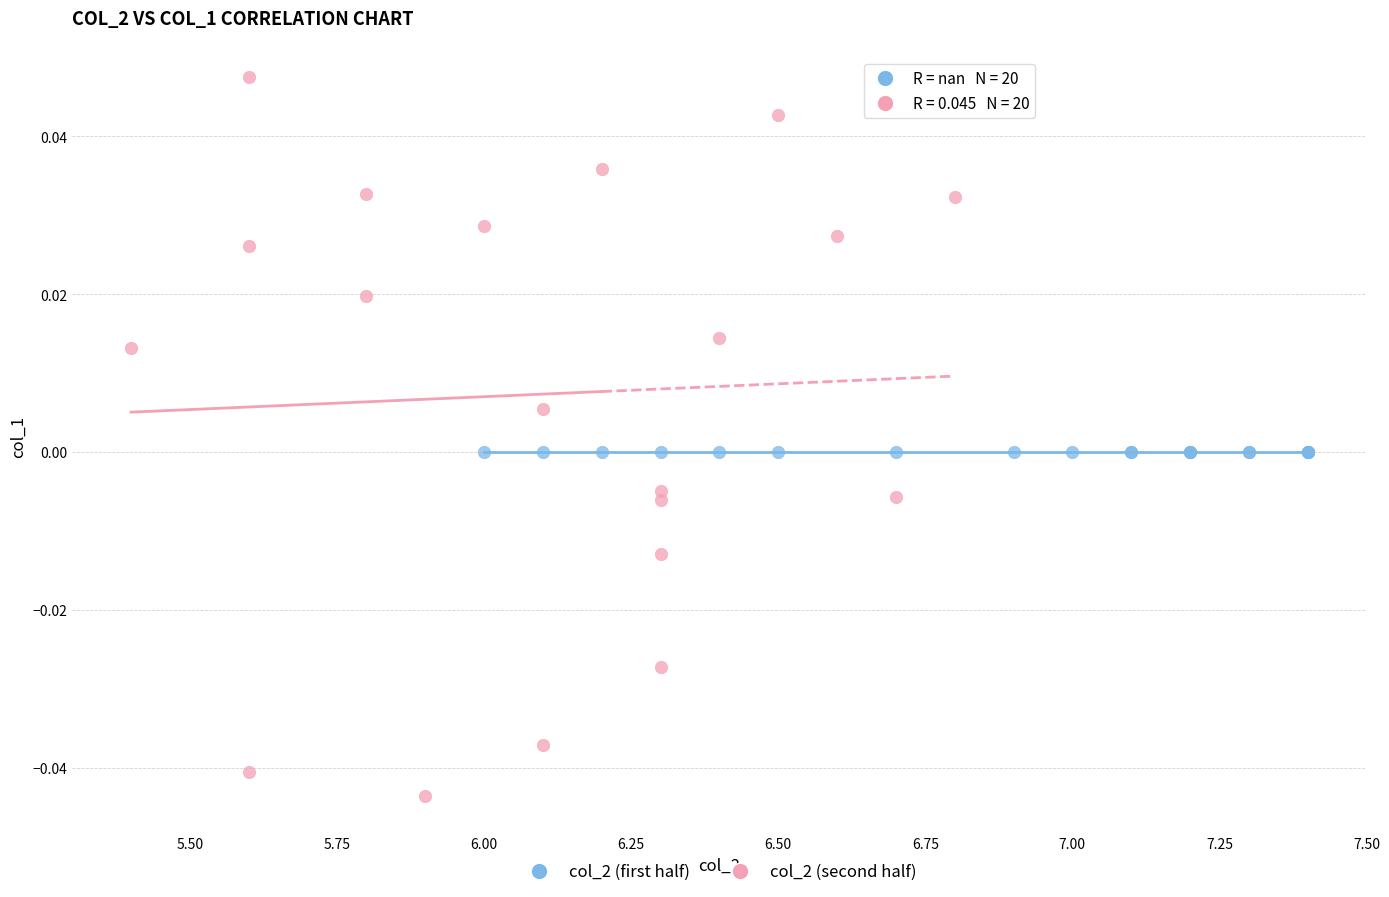

Which series contains the highest Y value?

col_2 (second half)